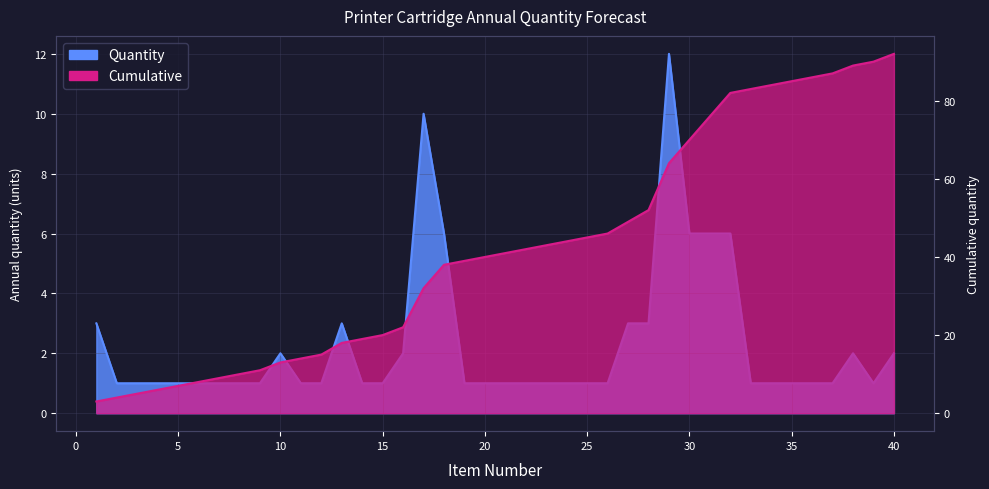

Reading left to right, extract all data points from this chart.

1=3	2=1	3=1	4=1	5=1	6=1	7=1	8=1	9=1	10=2	11=1	12=1	13=3	14=1	15=1	16=2	17=10	18=6	19=1	20=1	21=1	22=1	23=1	24=1	25=1	26=1	27=3	28=3	29=12	30=6	31=6	32=6	33=1	34=1	35=1	36=1	37=1	38=2	39=1	40=2